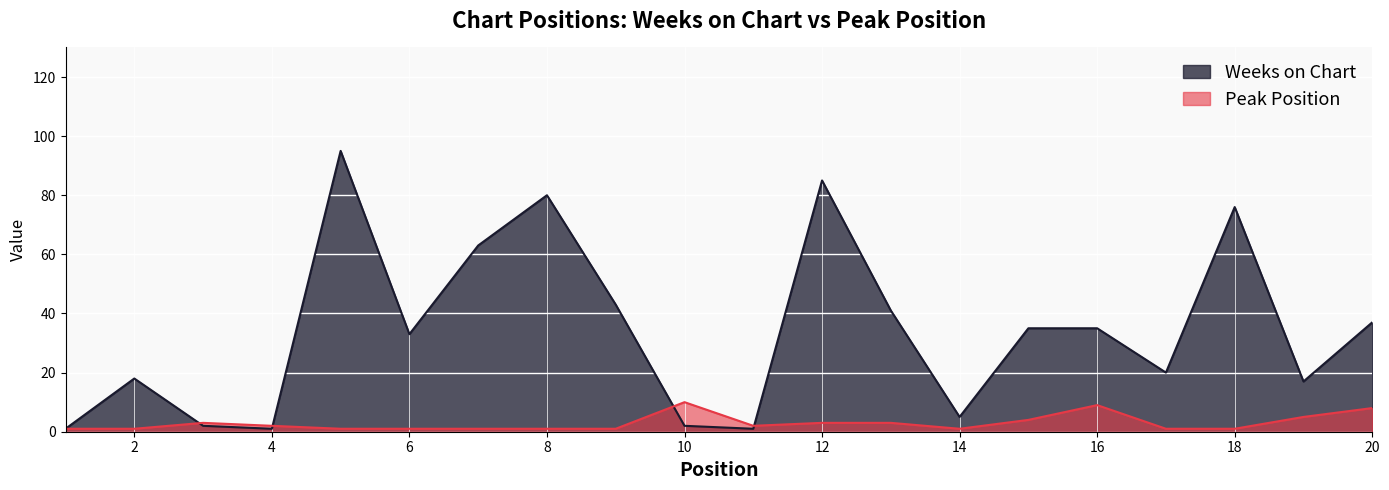

In Peak Position, how many points are higher than both neighbors (excluding endpoints)?

3